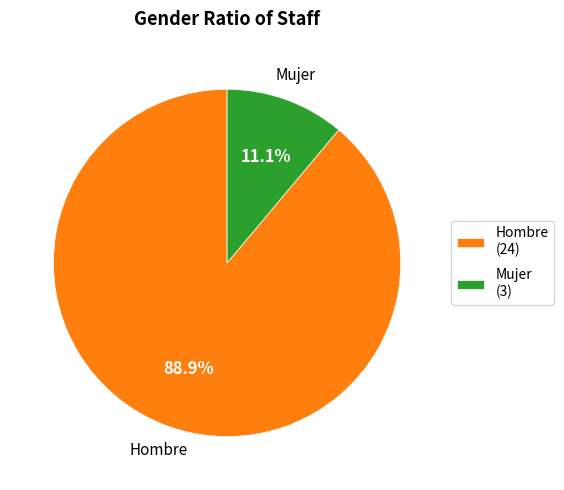

Between Mujer and Hombre, which is larger?

Hombre